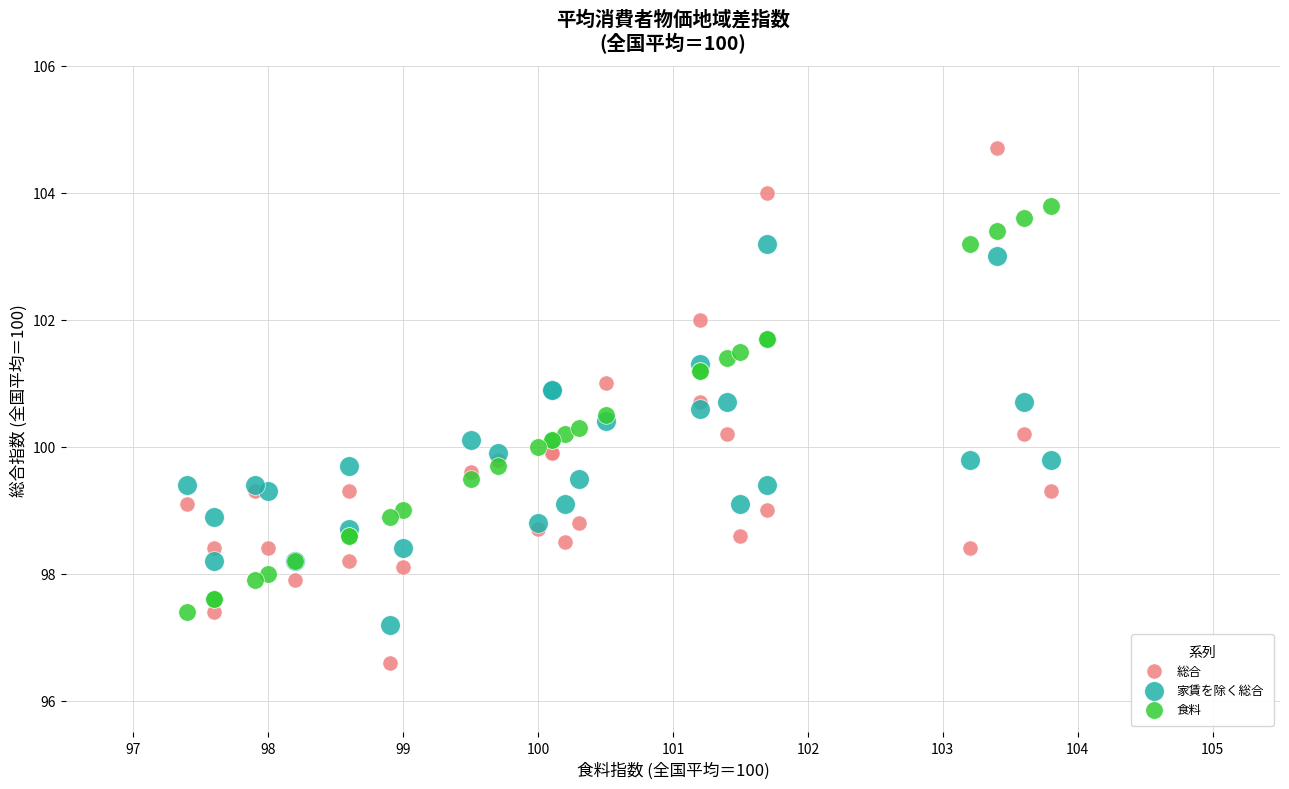

Which series contains the lowest Y value?

総合